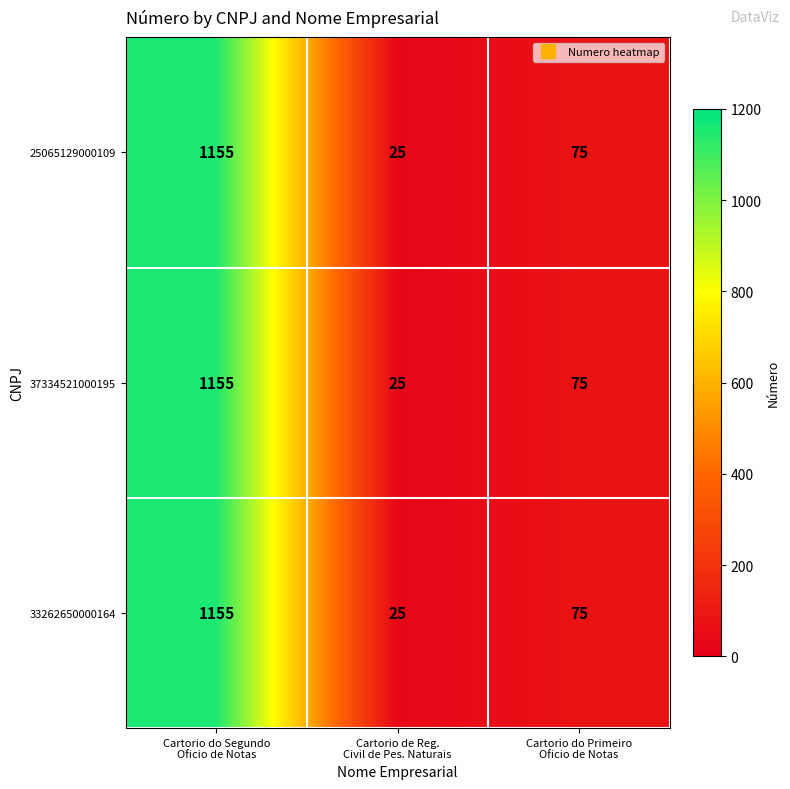

What is the difference between the maximum and second lowest values in the 25065129000109 series?

1080